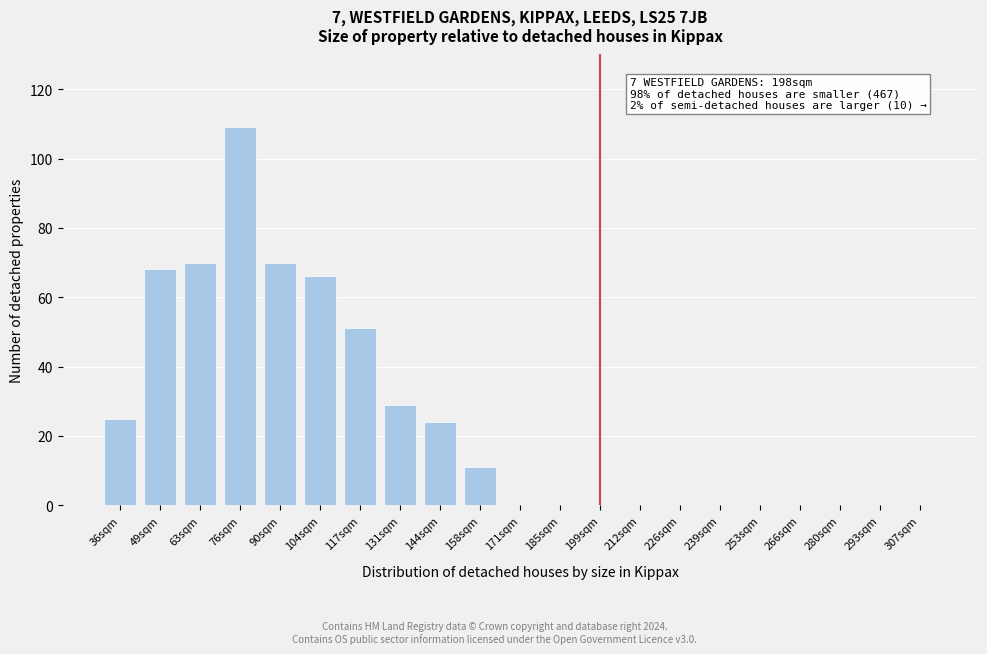

Reading right to left, list all the values displayed in this chart.

307sqm=0	293sqm=0	280sqm=0	266sqm=0	253sqm=0	239sqm=0	226sqm=0	212sqm=0	199sqm=0	185sqm=0	171sqm=0	158sqm=11	144sqm=24	131sqm=29	117sqm=51	104sqm=66	90sqm=70	76sqm=109	63sqm=70	49sqm=68	36sqm=25